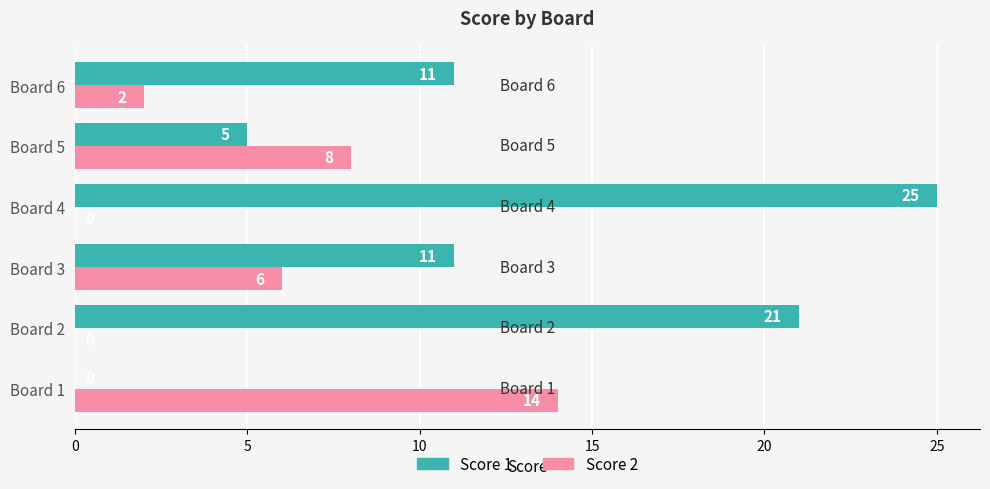

The Score 1 series shows 25 at Board 4. True or false?

True